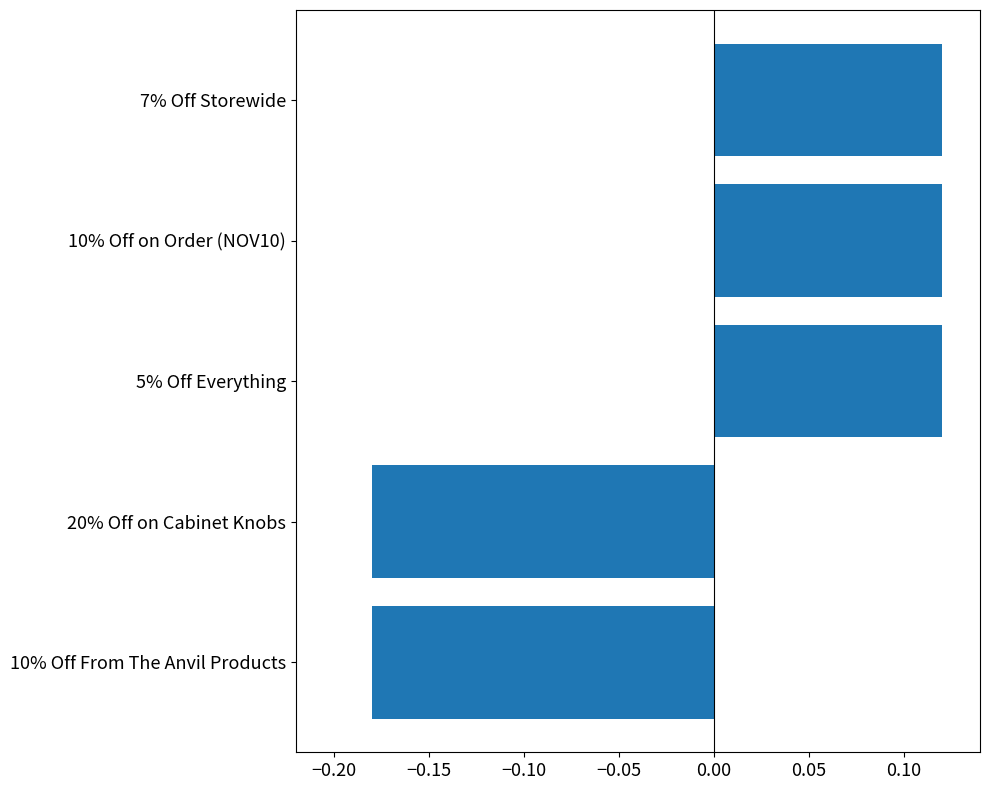

Are the bars horizontal?

Yes